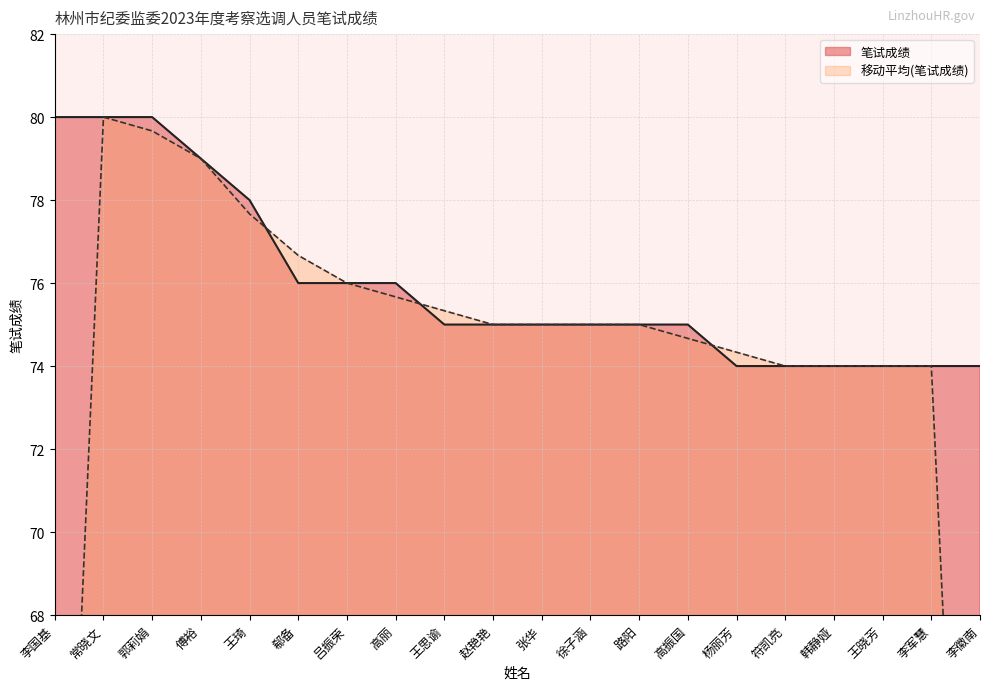

What is the sum of the values at 高振国 and 张华?

150